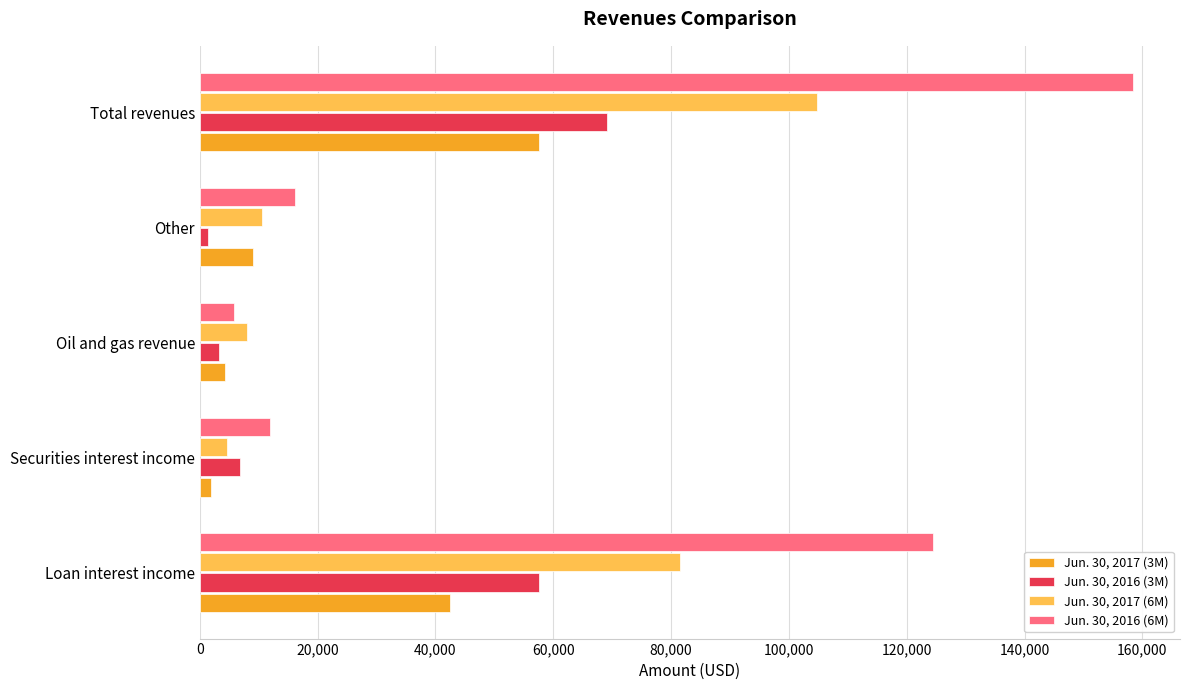

How many categories are shown in the chart?

5